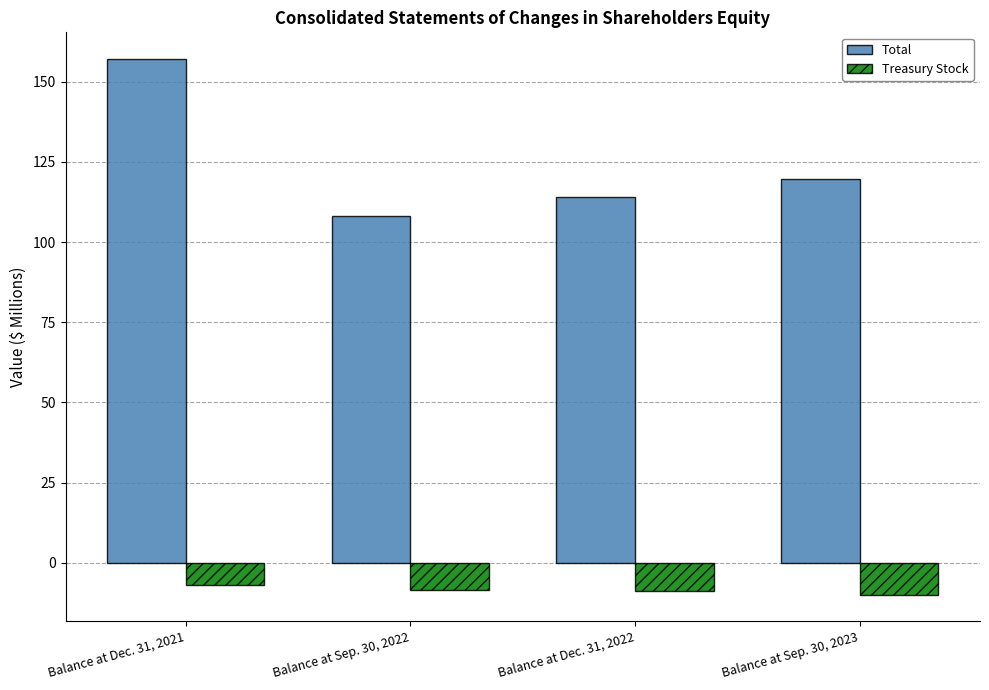

How many bars are there in total?

8